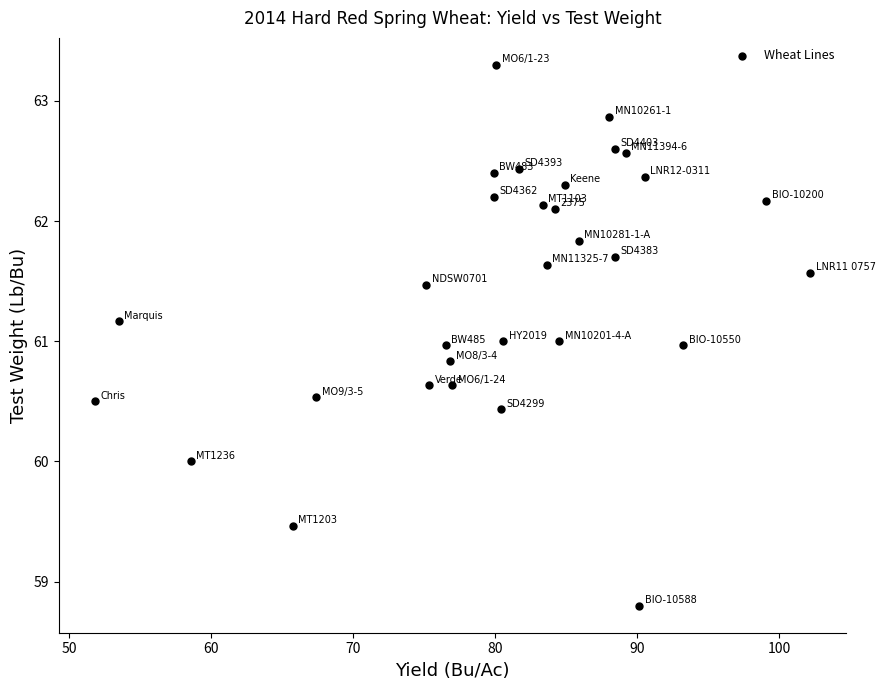

What is the range of Y values (max minus min)?

4.5